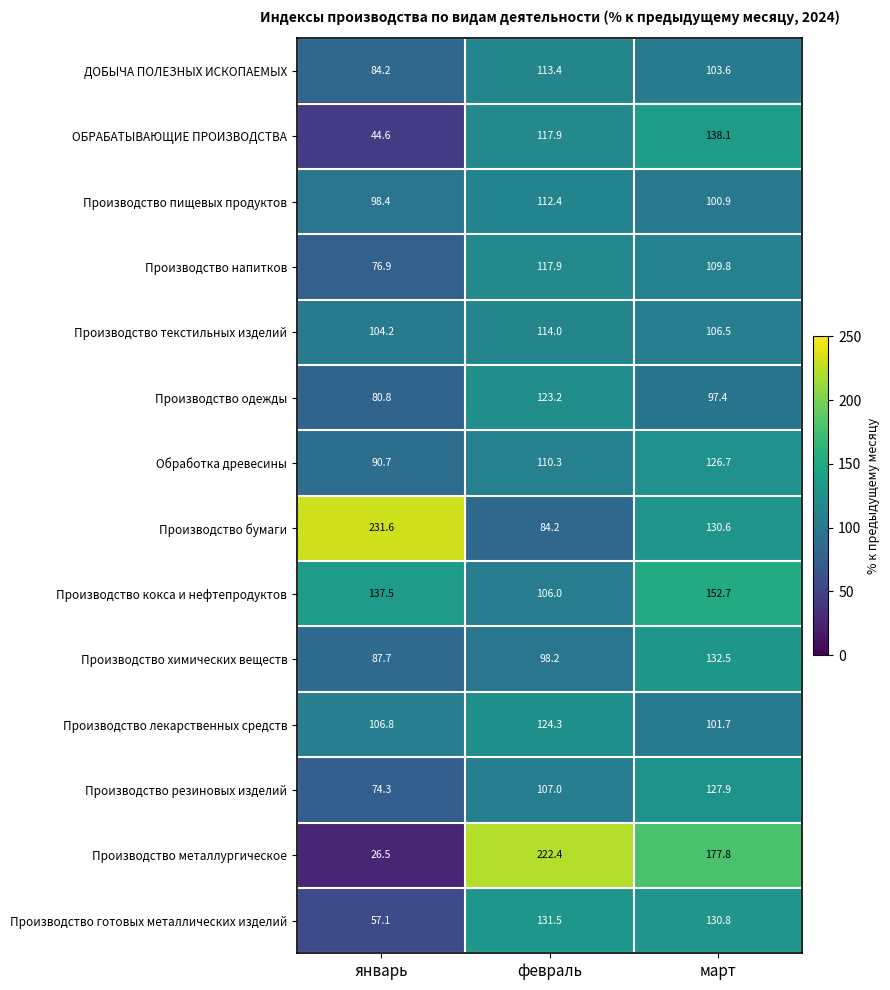

Which series changed the most between январь and февраль?

Производство металлургическое